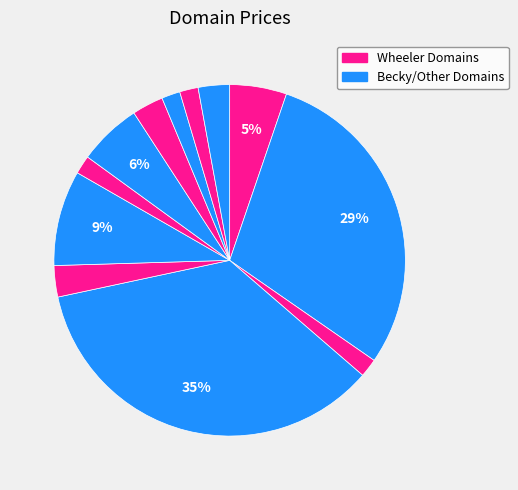

How many slices are in this pie chart?

12